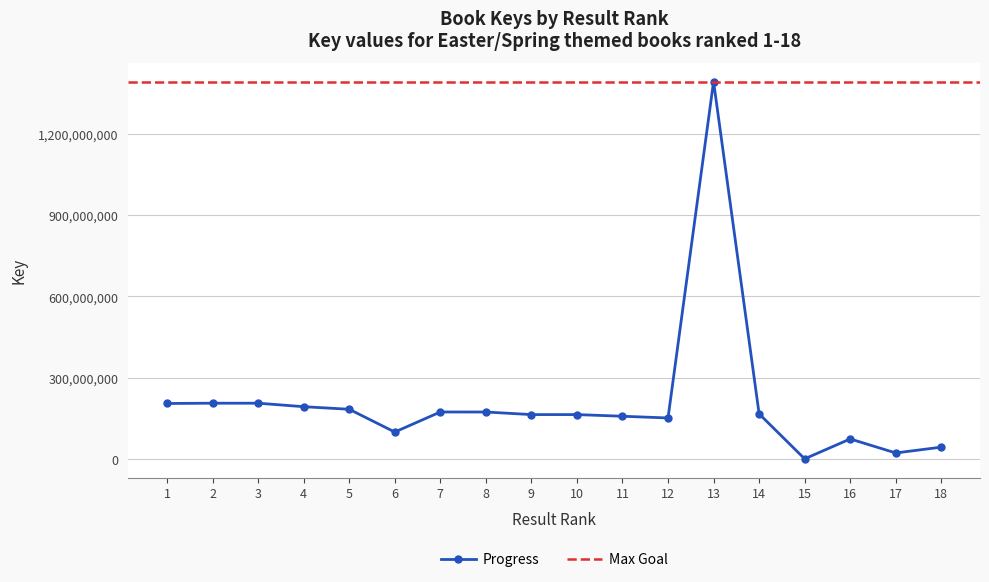

Reading left to right, transcribe all the data shown in this chart.

1=205456148	2=206495493	3=206496393	4=193625182	5=184154285	6=100196458	7=174112009	8=174057865	9=164543186	10=164542174	11=158409539	12=152072797	13=1391761072	14=167219106	15=1461372	16=74743009	17=23141187	18=44492998